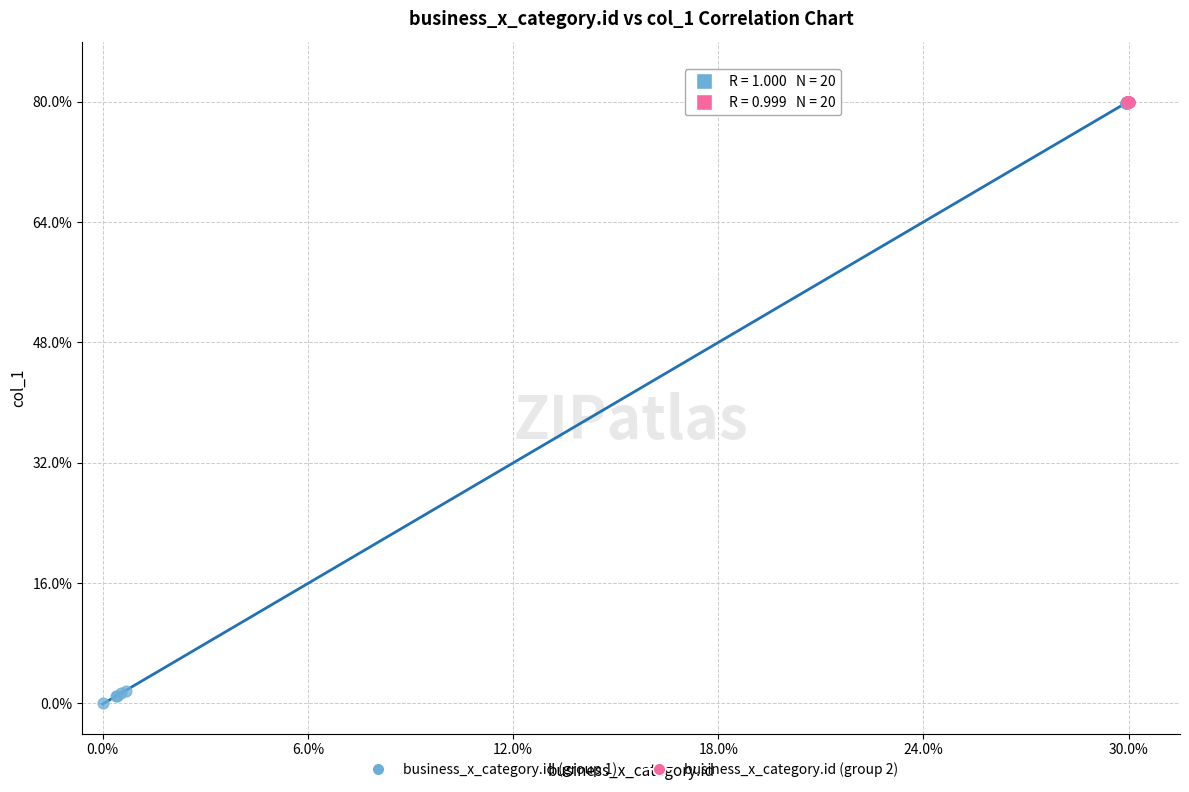

What are all the series names shown in the legend?

business_x_category.id (group 1), business_x_category.id (group 2)